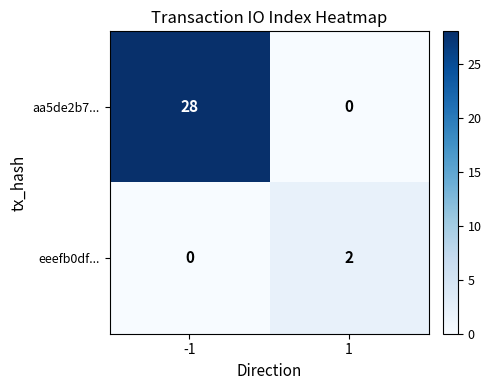

What is the highest value of the aa5de2b7... series?

28